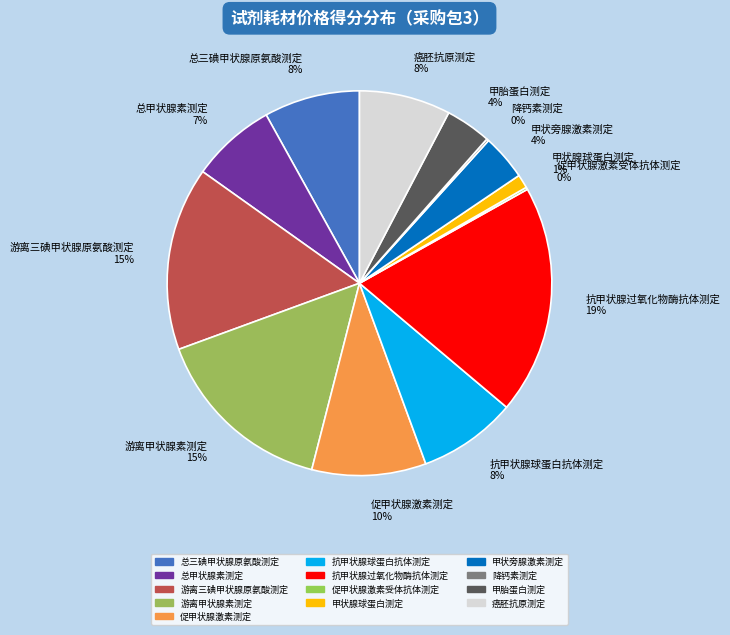

Which has a higher value, 癌胚抗原测定 or 总甲状腺素测定?

癌胚抗原测定